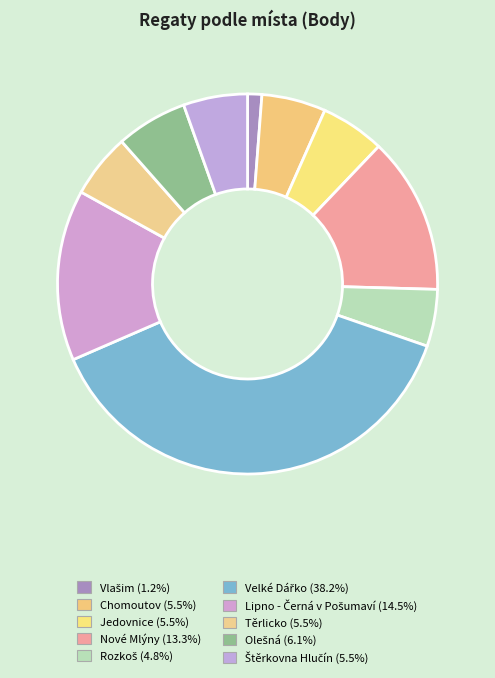

How many slices are in this pie chart?

10